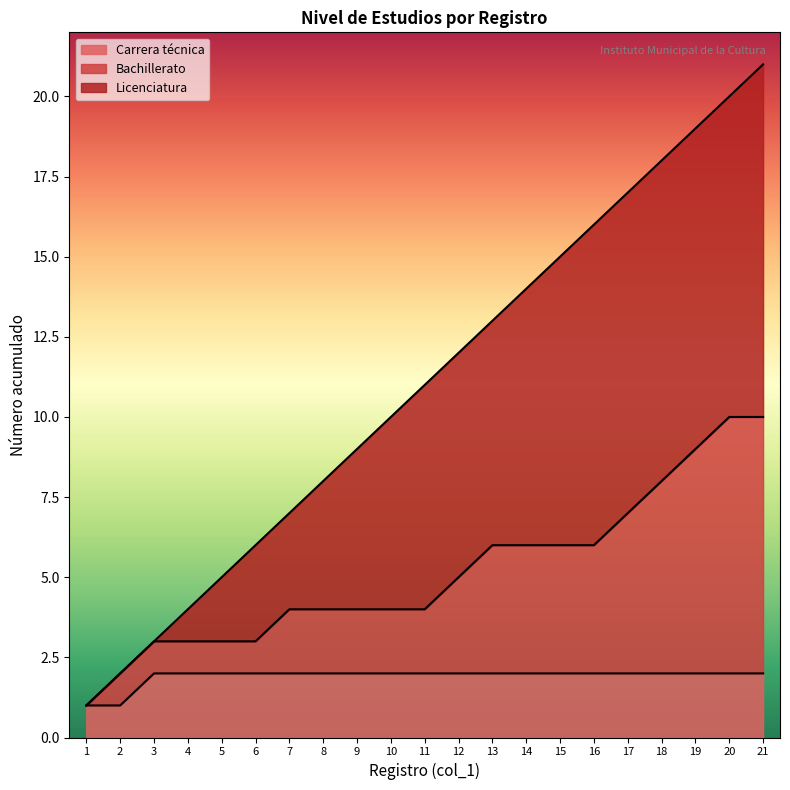

What is the value of the 10th point from the left?

10